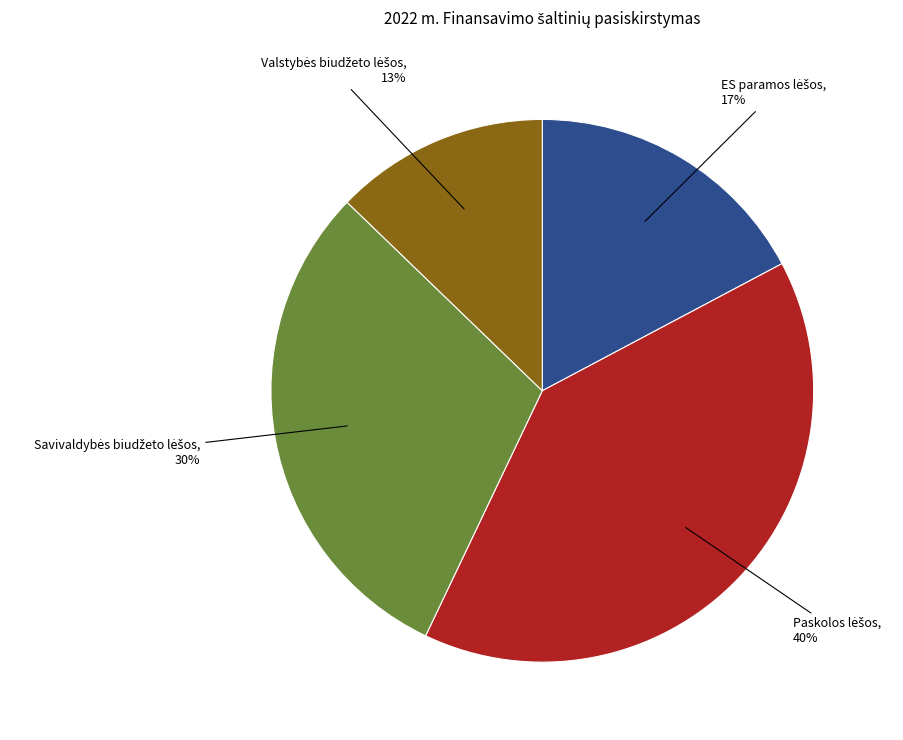

Is there any slice that represents more than half of the pie?

No